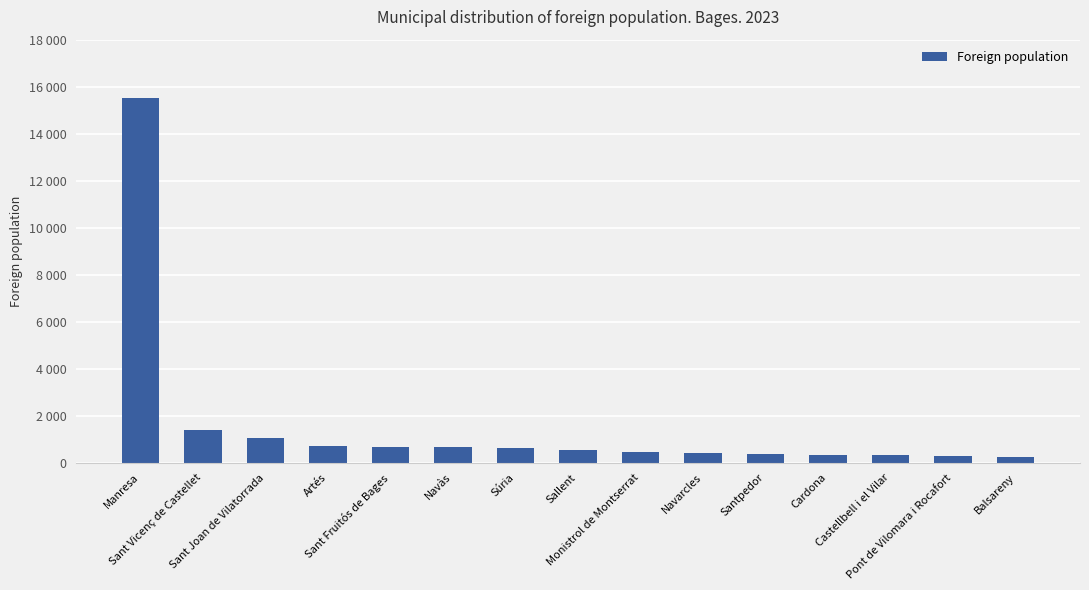

Does the chart contain any negative values?

No